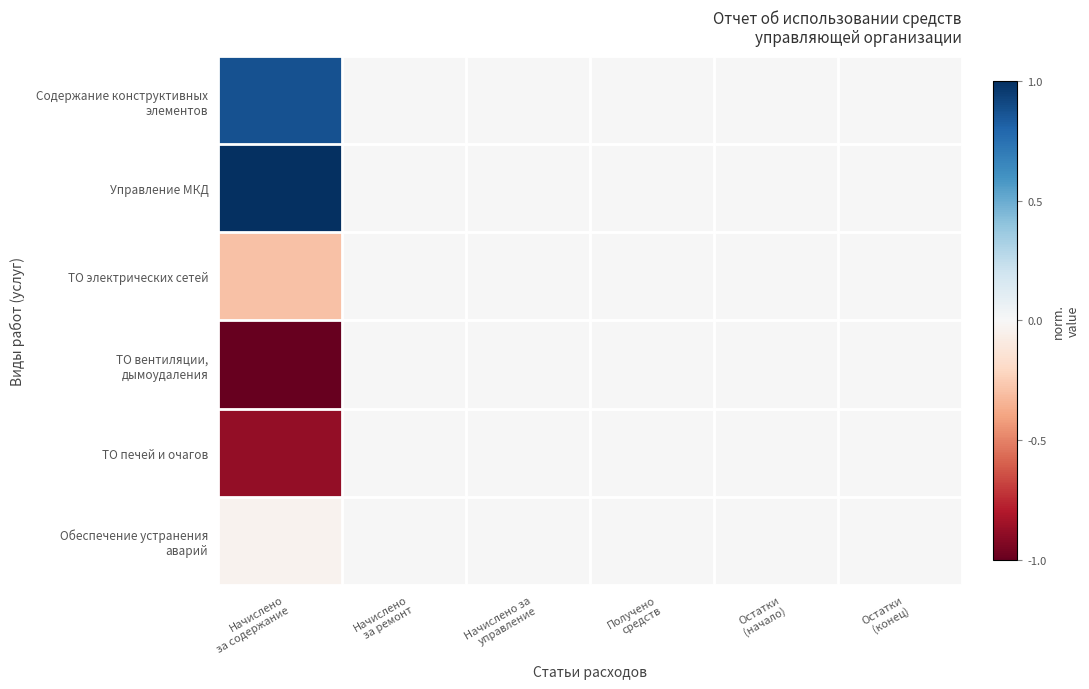

Which category has the highest value across all series?

Начислено
за содержание